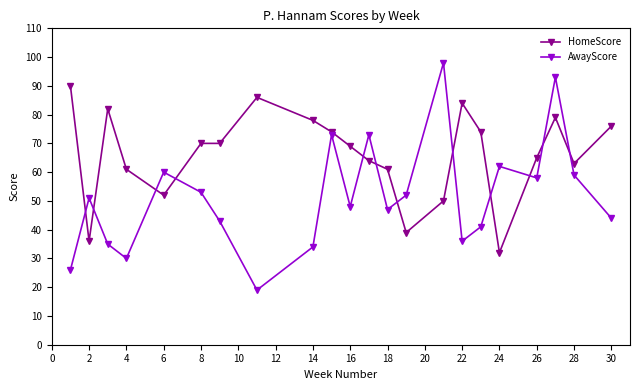

Rank the series by their maximum value, from highest to lowest.

AwayScore, HomeScore